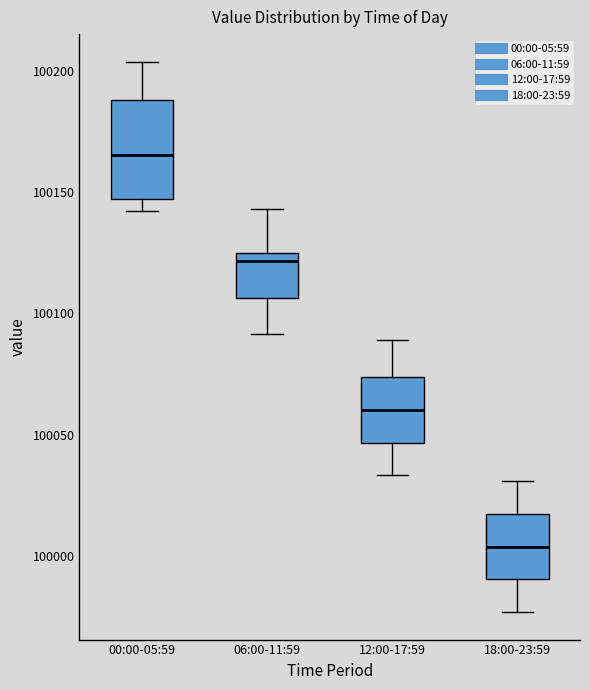

Where is the upper edge of the box for 06:00-11:59 on the y-axis? The values are not printed on the chart, so give them approximately, as read against the axis.

100125